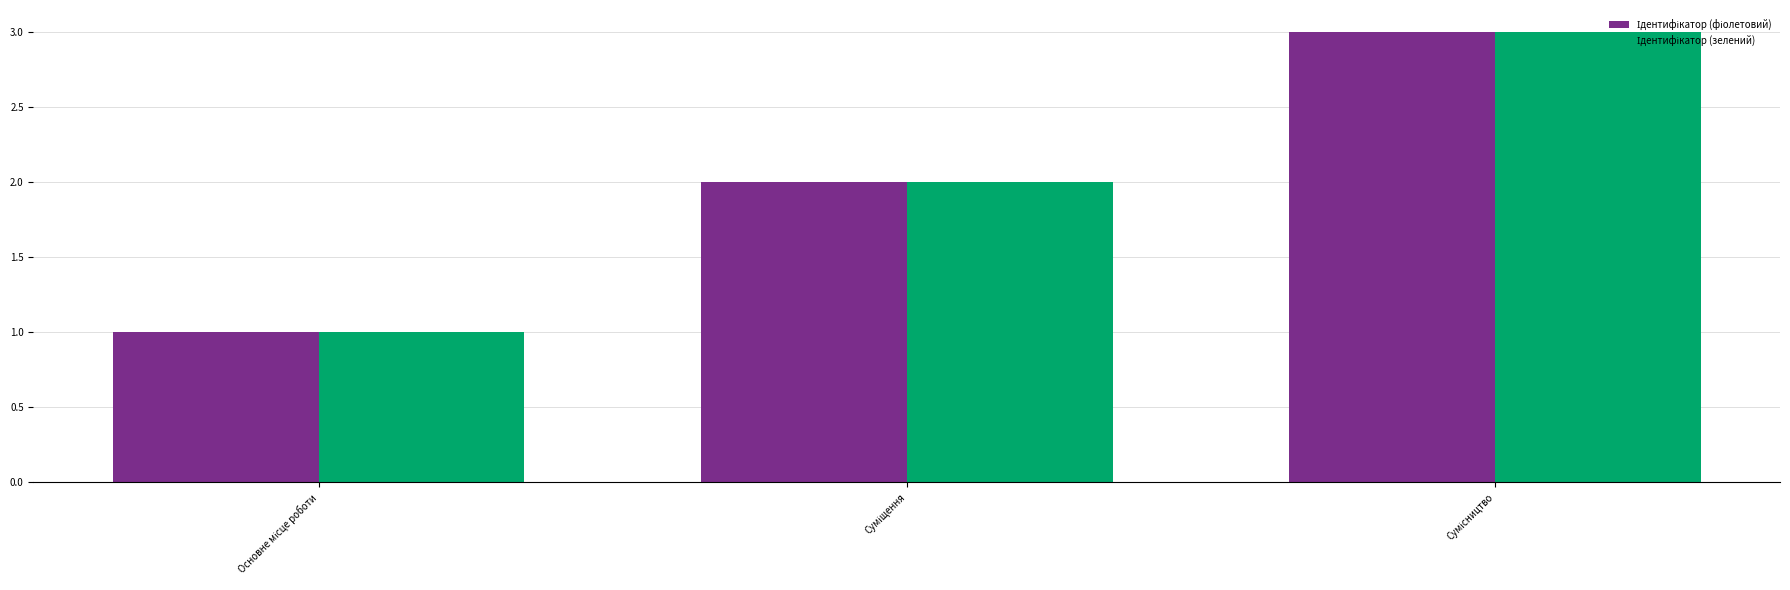

What is the greatest value displayed?

3